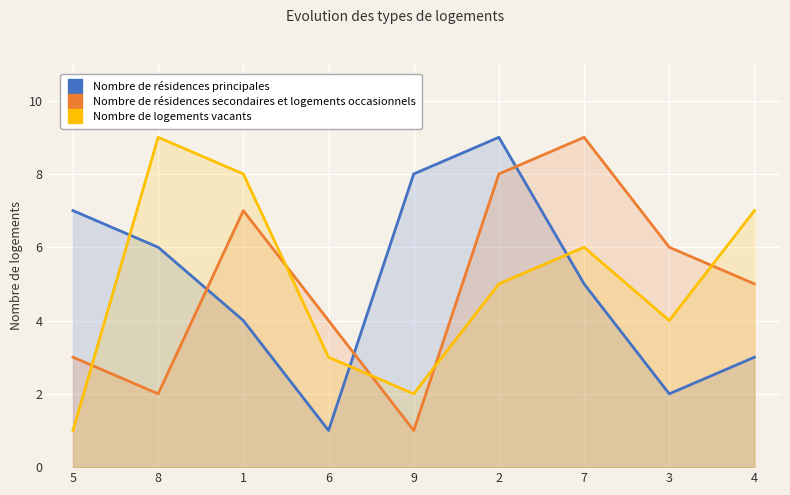

The value of Nombre de logements vacants at 2 is 5. True or false?

True